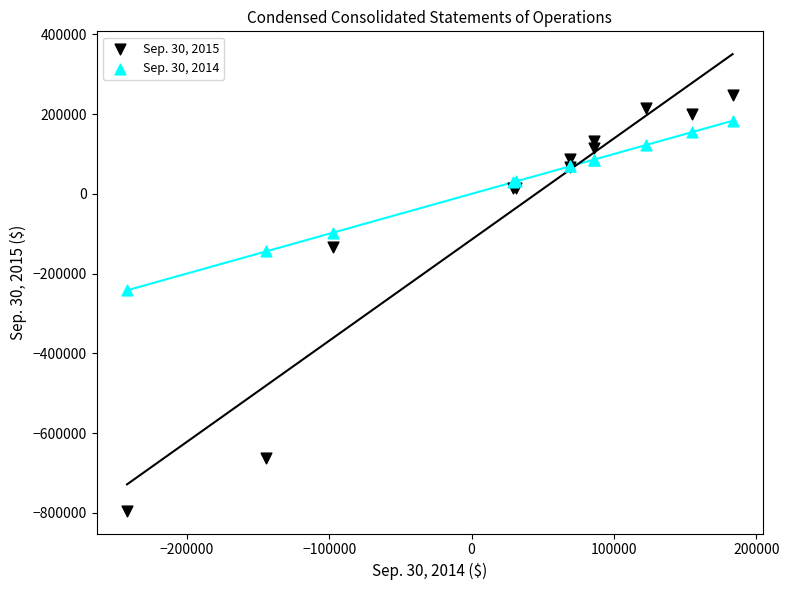

Which series reaches the minimum Y coordinate?

Sep. 30, 2015